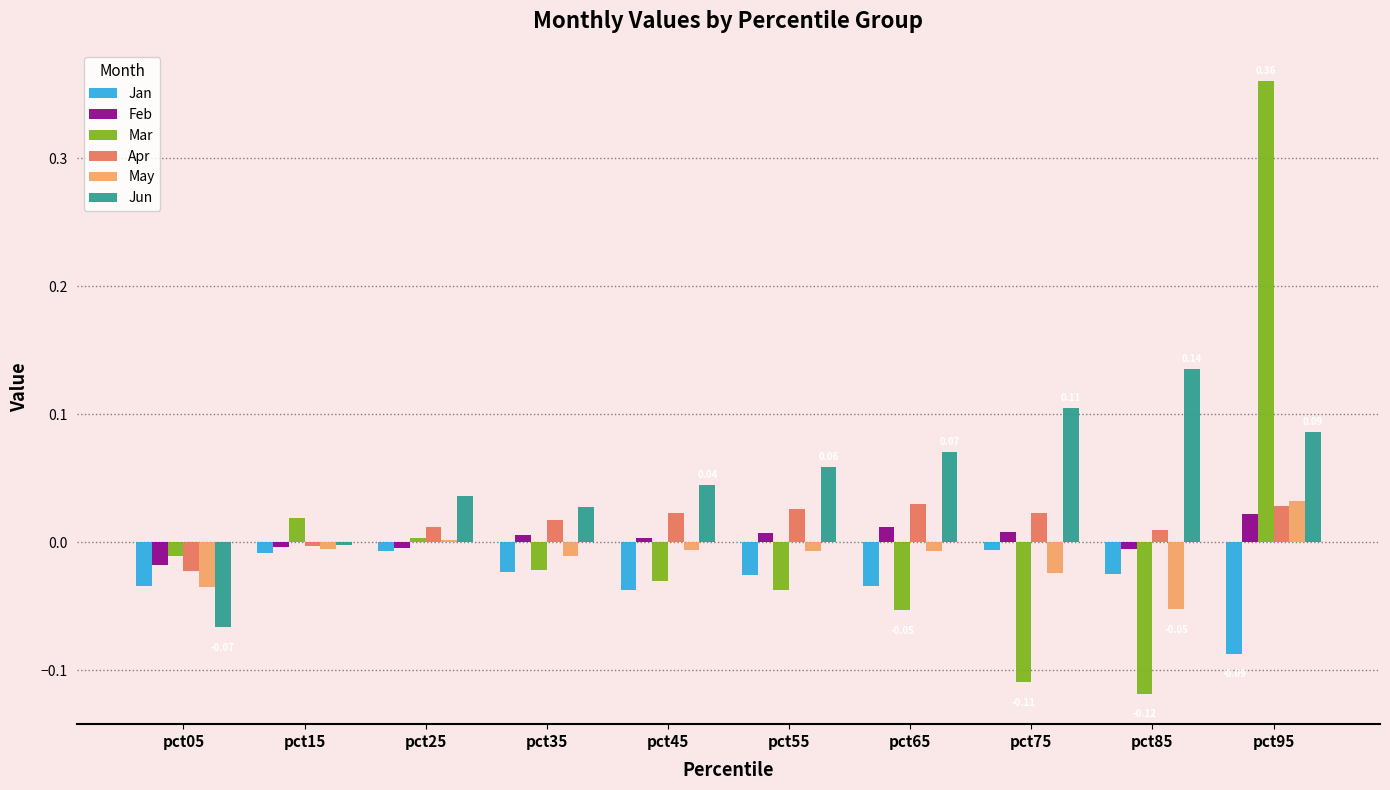

At which category is the sum across all series the highest?

pct95